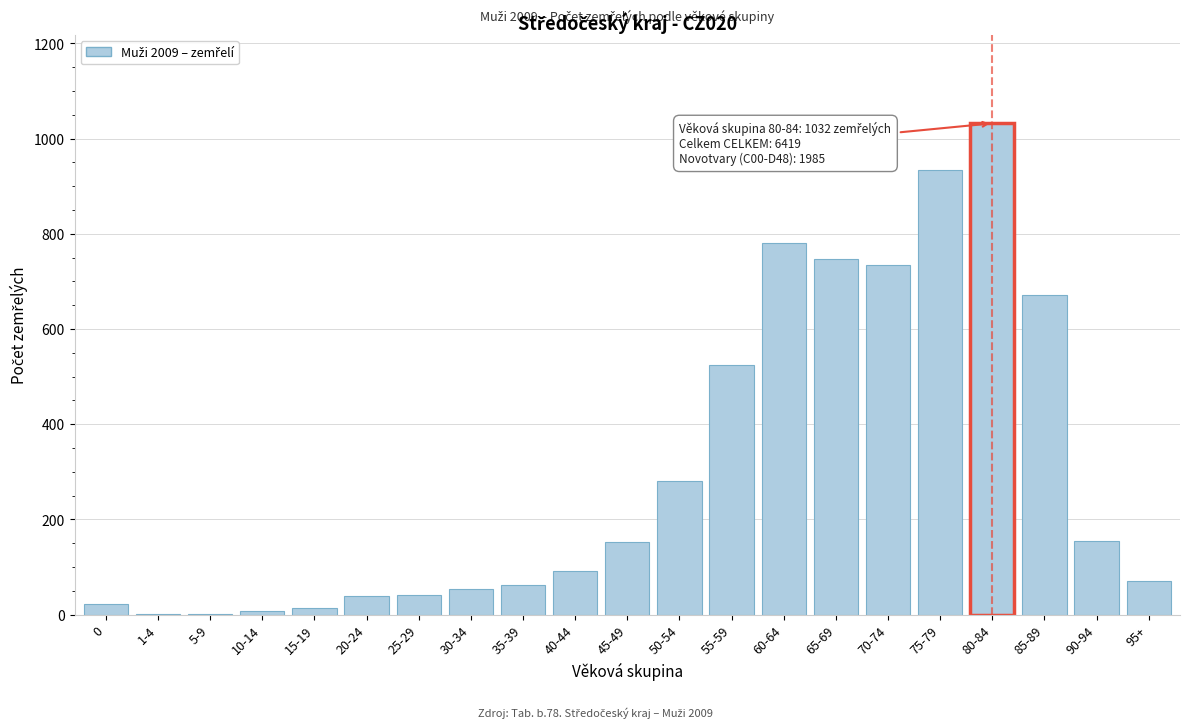

What is the maximum value shown in the chart?

1032